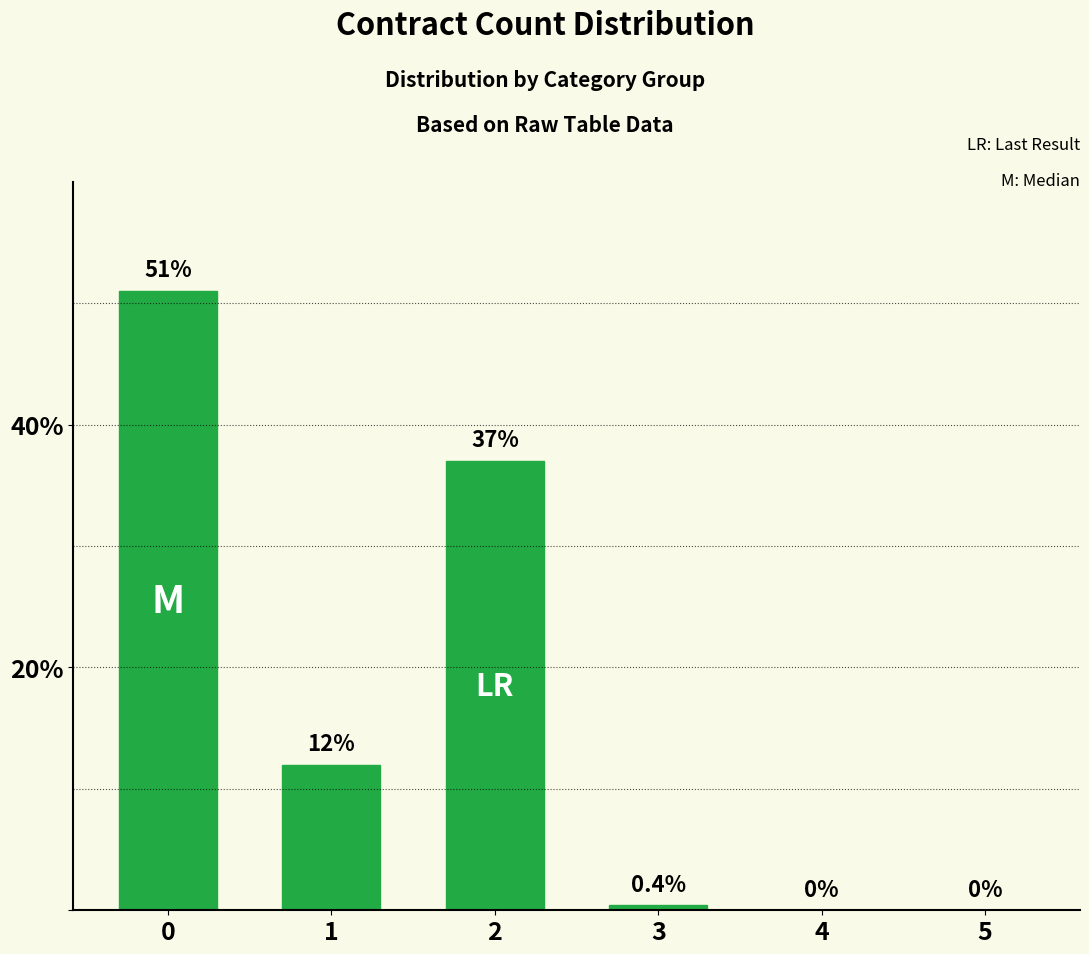

True or false: the data shows 37.0 at 2.

True